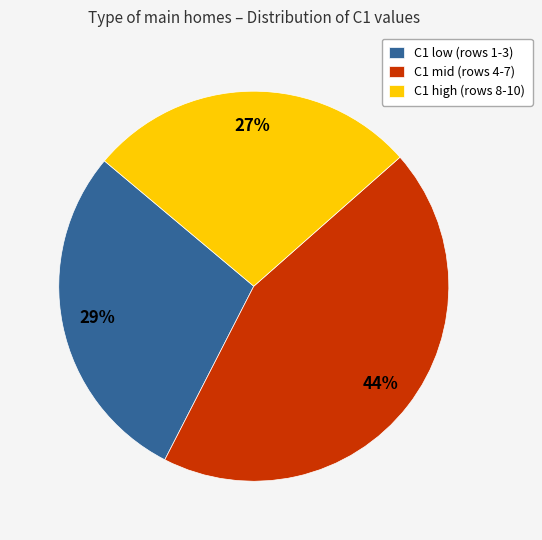

How many segments does this pie chart have?

3